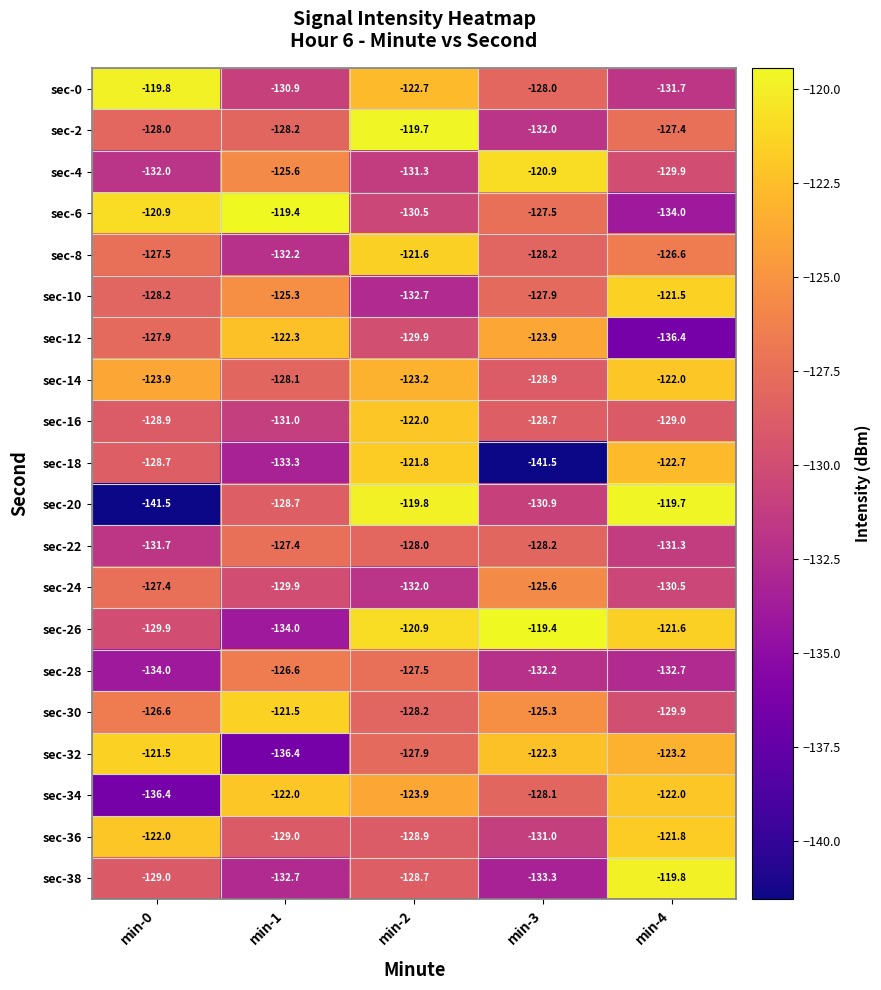

Rank the categories by sec-18 value from lowest to highest.

min-3, min-1, min-0, min-4, min-2